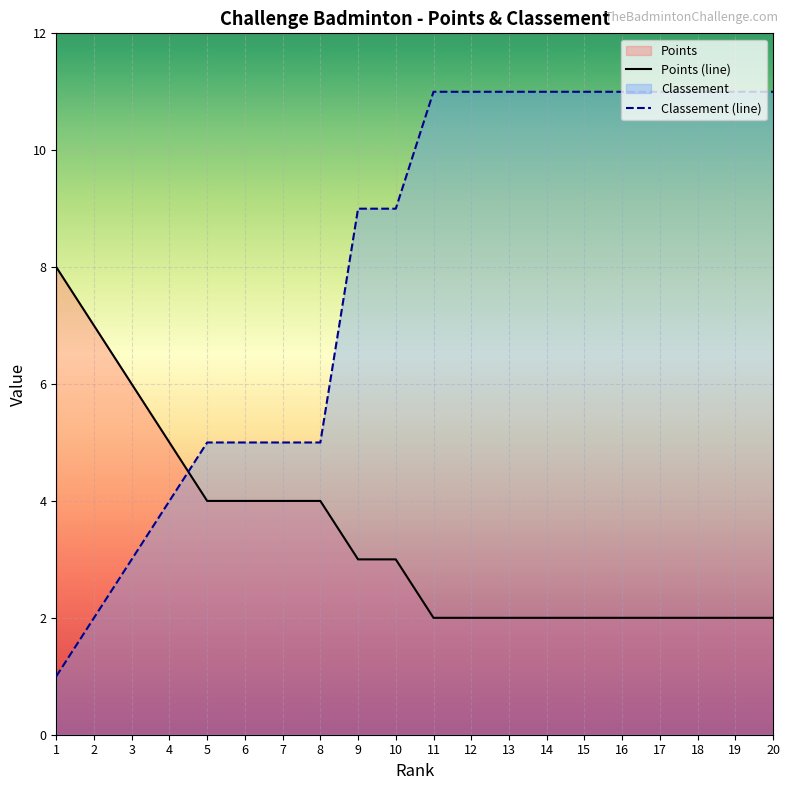

How many data points does each series have?

20